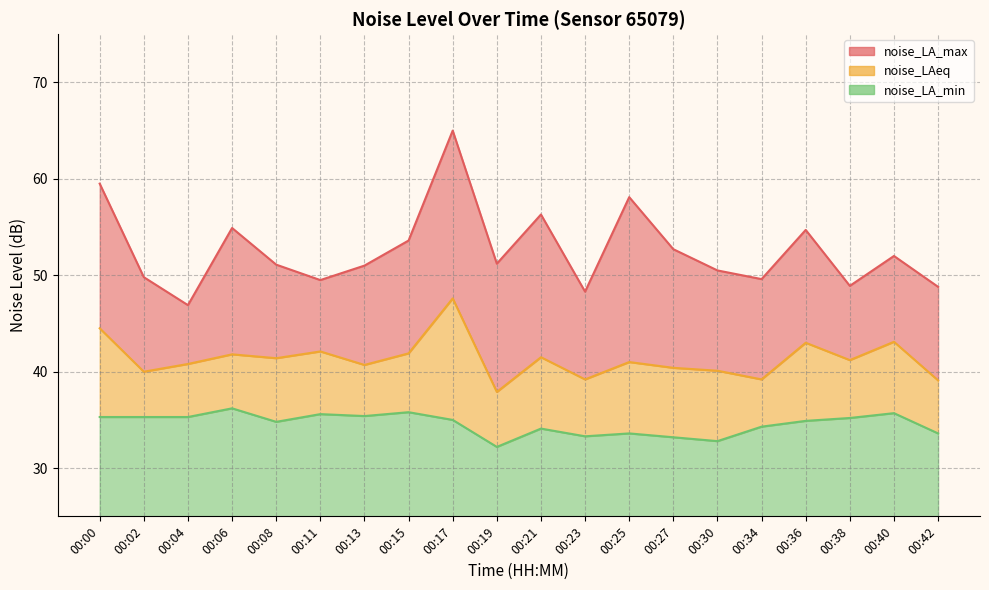

Which series has the largest total across all categories?

noise_LA_max